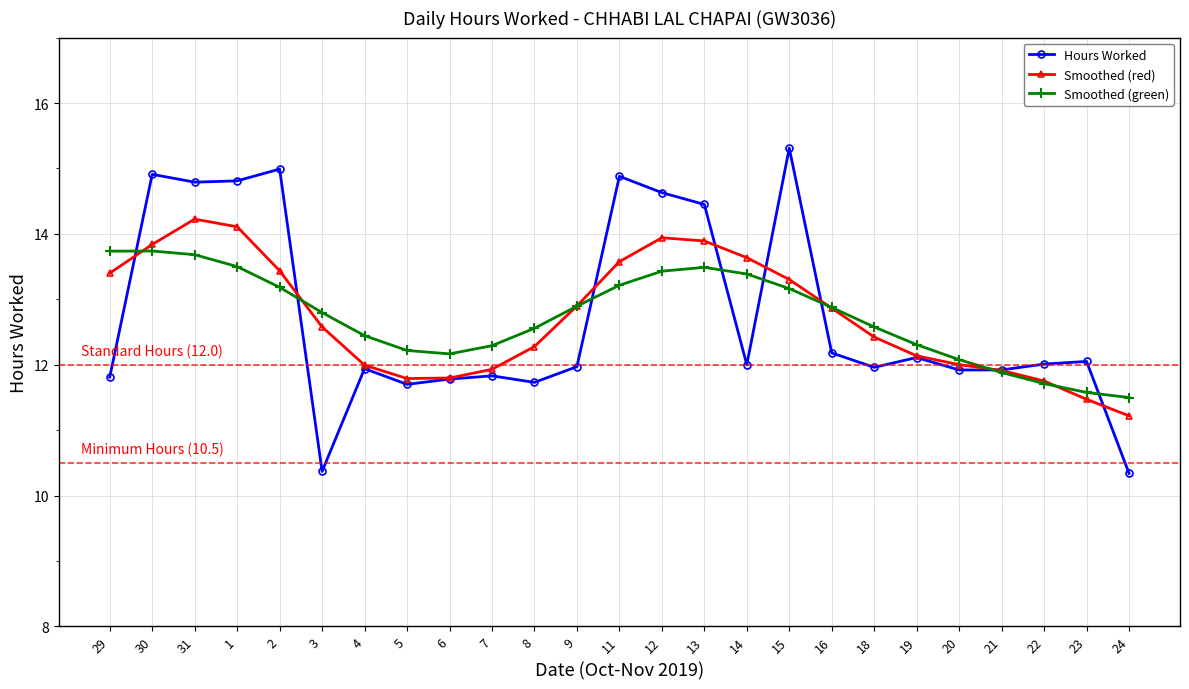

How many lines are shown in the chart?

3